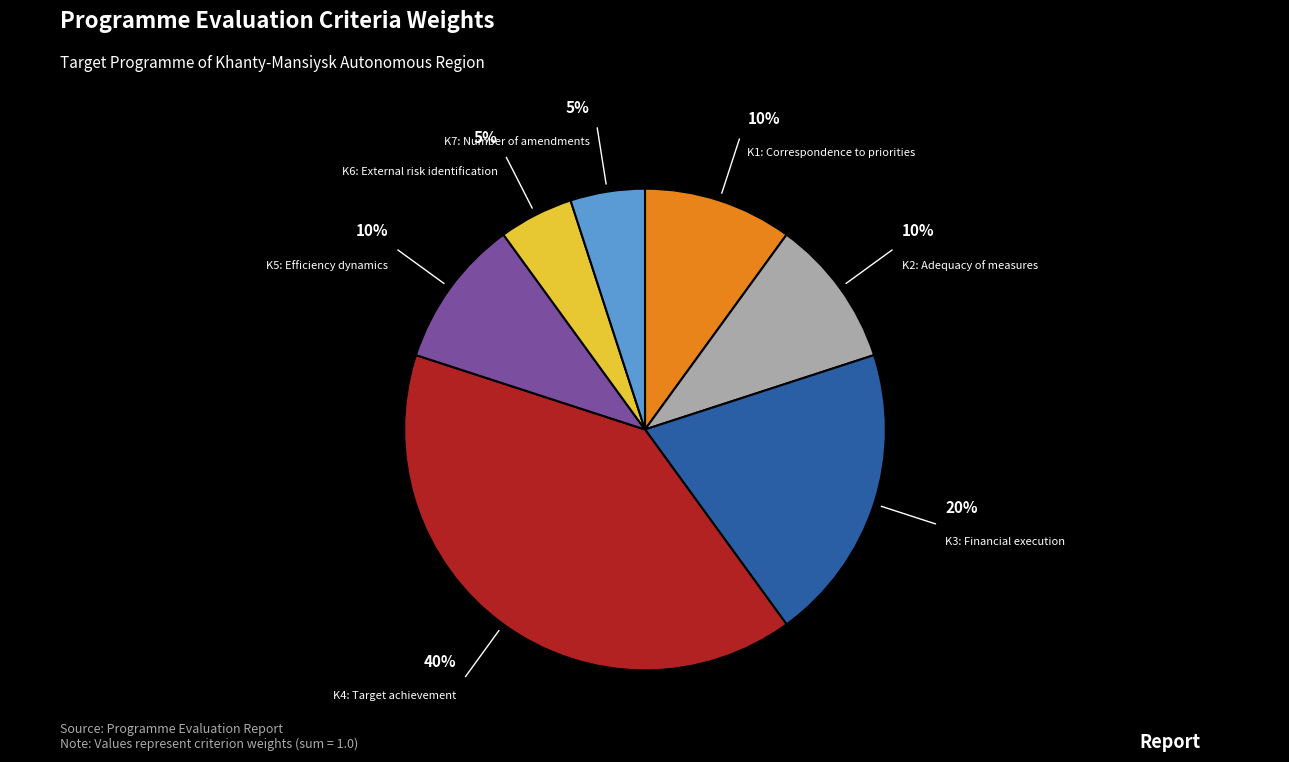

Is there a majority slice in this chart?

No